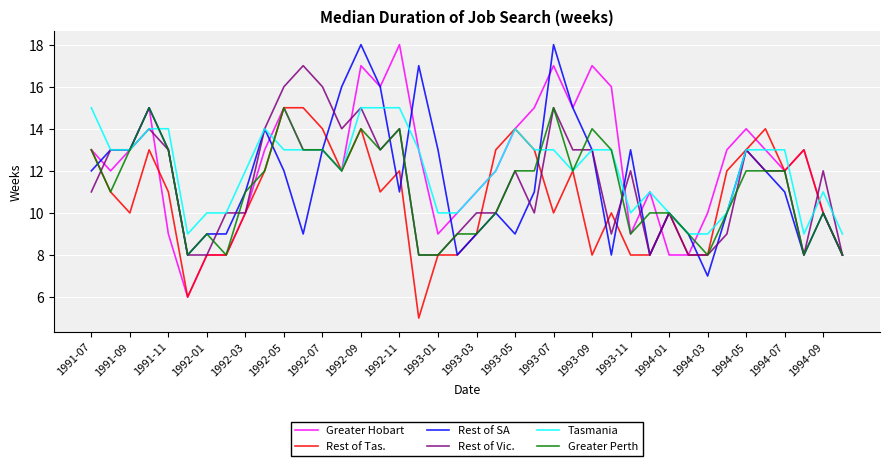

What is the minimum value shown in the chart?

5